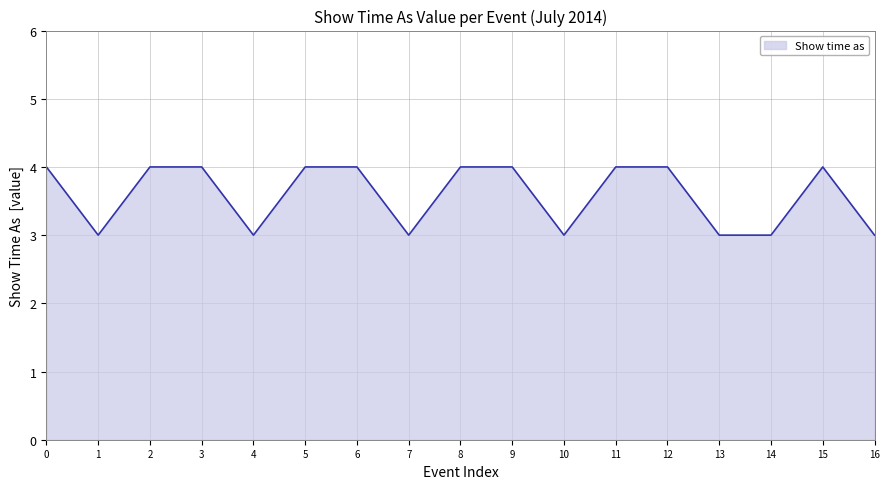

What is the minimum value shown in the chart?

3